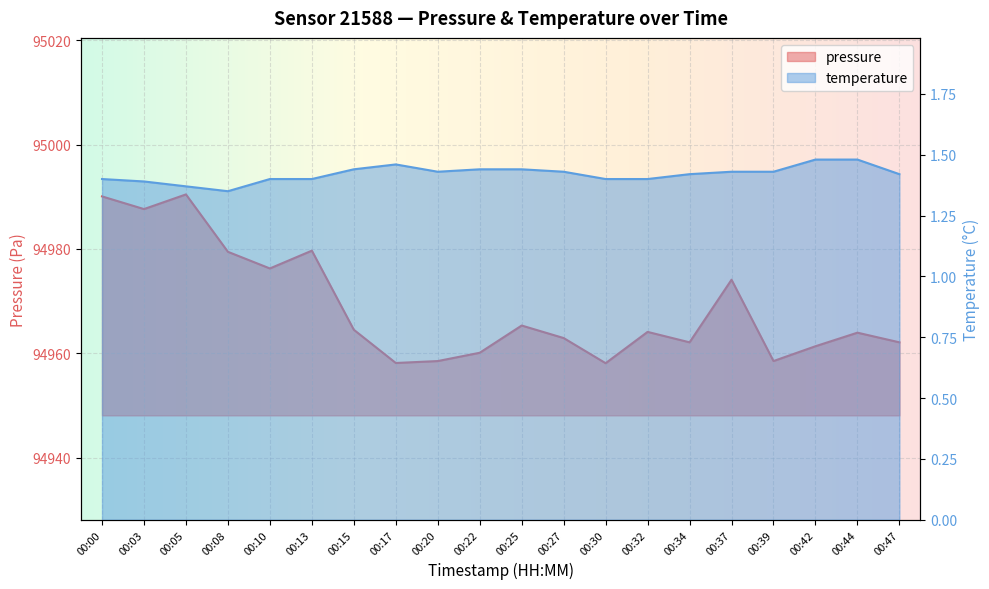

What is the total value across all series at 00:47?

94963.5